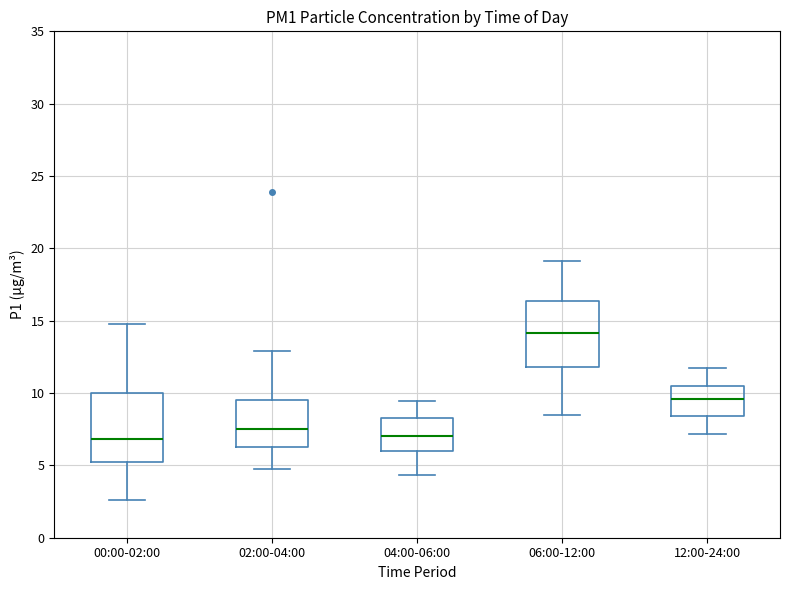

Reading left to right, read every box against the y-axis: the position of its median line, the range the box covers, and the ends of its whiskers. The values are not printed on the chart, so give them approximately, as read against the axis.

00:00-02:00: median 7.0, box 5.0 to 10.0, whiskers 2.5 to 15.0
02:00-04:00: median 7.5, box 6.5 to 9.5, whiskers 5.0 to 13.0
04:00-06:00: median 7.0, box 6.0 to 8.5, whiskers 4.5 to 9.5
06:00-12:00: median 14.0, box 12.0 to 16.5, whiskers 8.5 to 19.0
12:00-24:00: median 9.5, box 8.5 to 10.5, whiskers 7.0 to 11.5